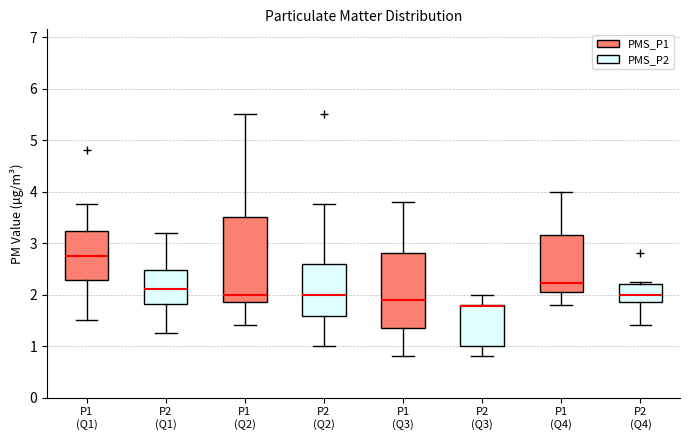

Which box is the tallest, from its lower edge to its upper edge?

P1 (Q2)